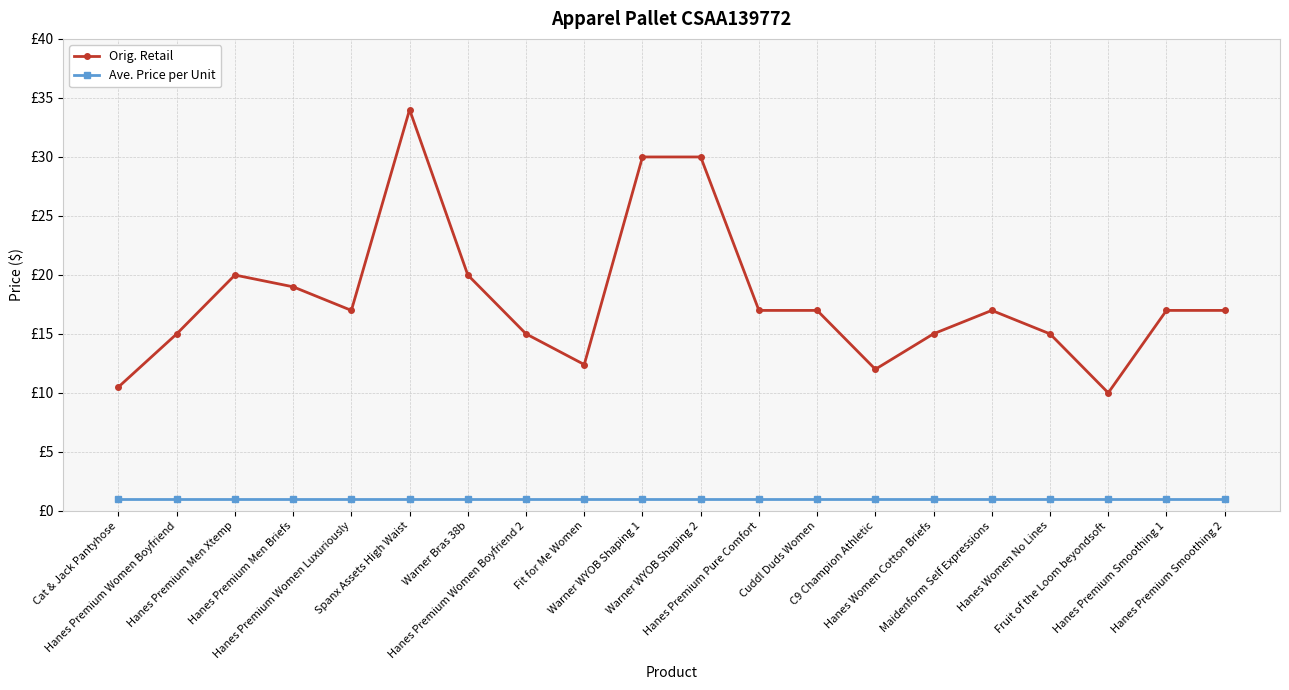

True or false: Ave. Price per Unit and Orig. Retail cross at least once.

False